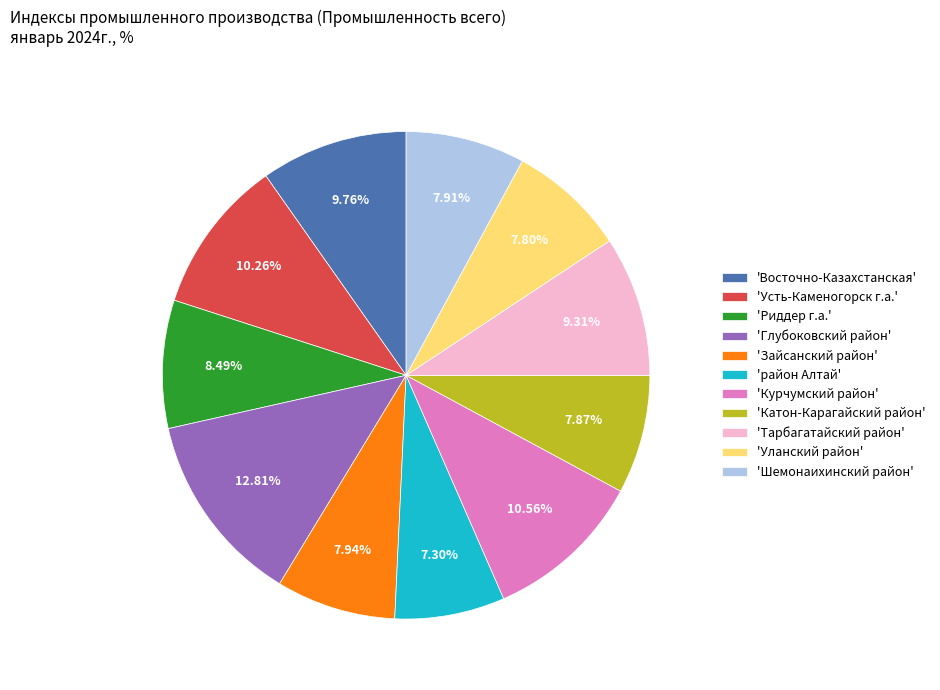

Which has a higher value, 'Усть-Каменогорск г.а.' or 'Шемонаихинский район'?

'Усть-Каменогорск г.а.'